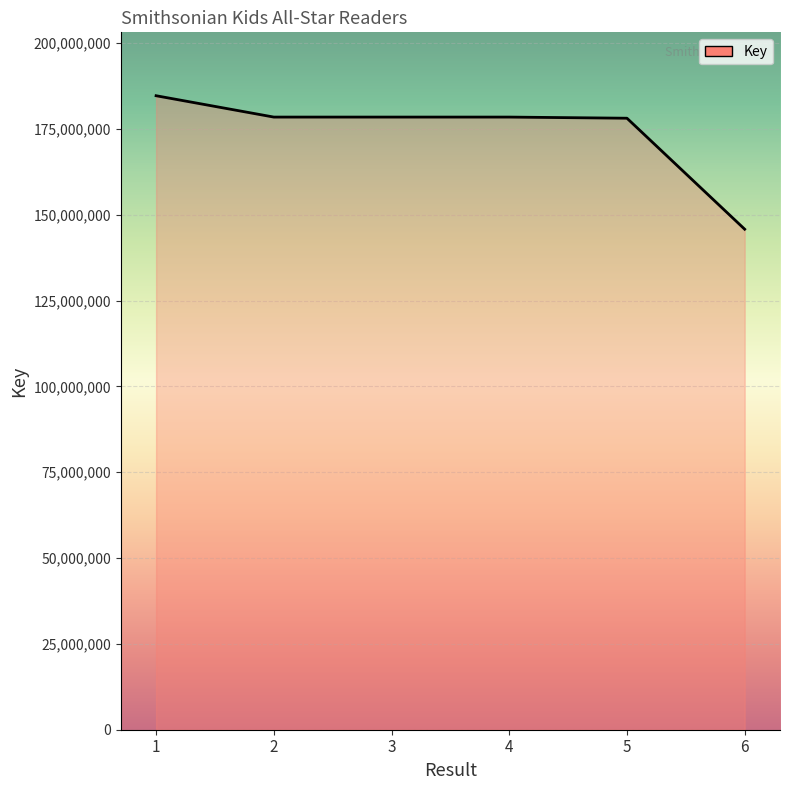

What is the smallest value displayed?

145777587